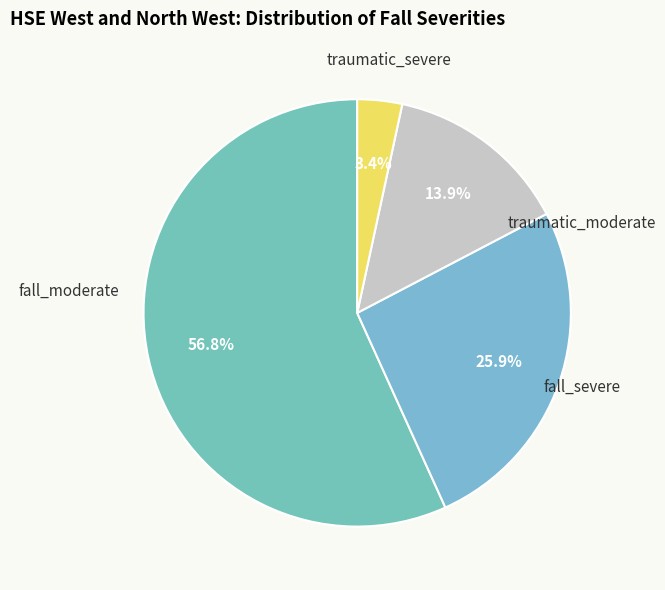

Count the number of slices in the pie.

4